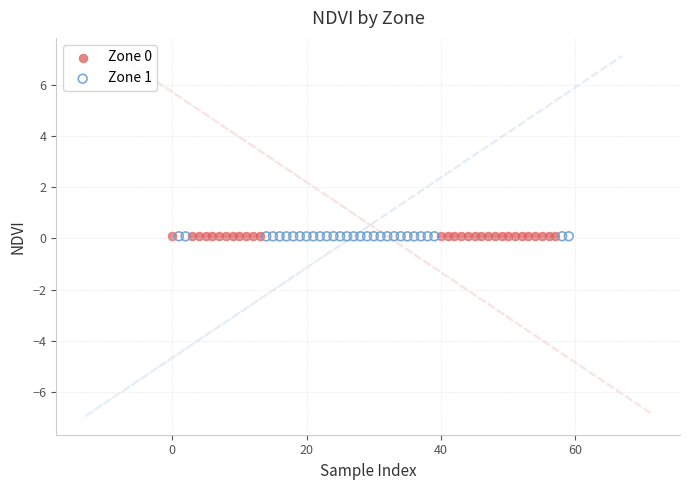

Which series has the widest spread of Y values?

Zone 1